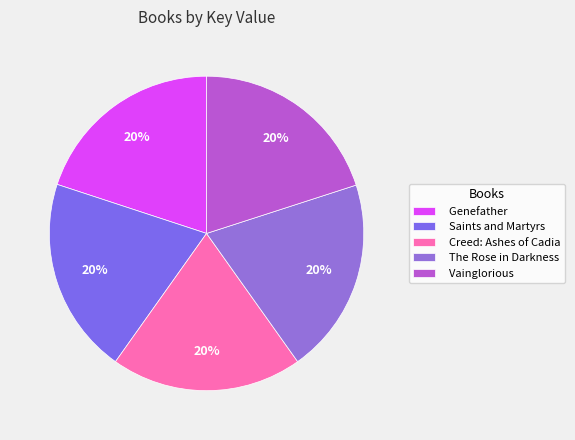

Is Saints and Martyrs the majority of the pie?

No